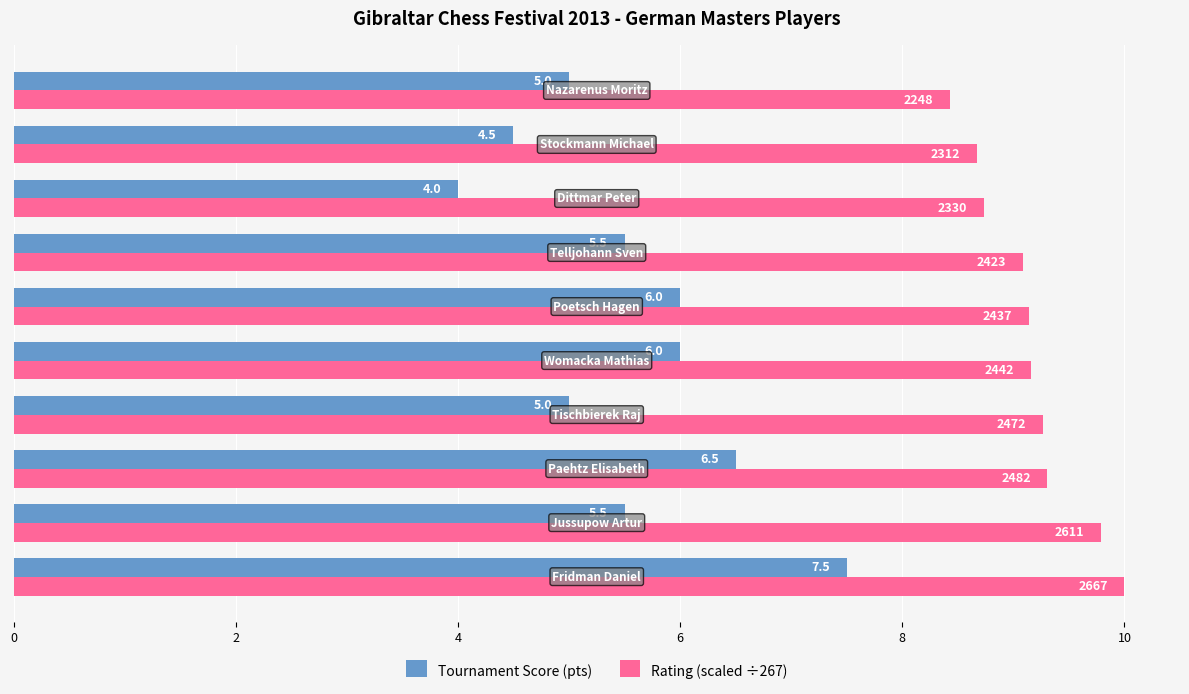

Rank the series by their average value, from highest to lowest.

Rating (scaled ÷267), Tournament Score (pts)